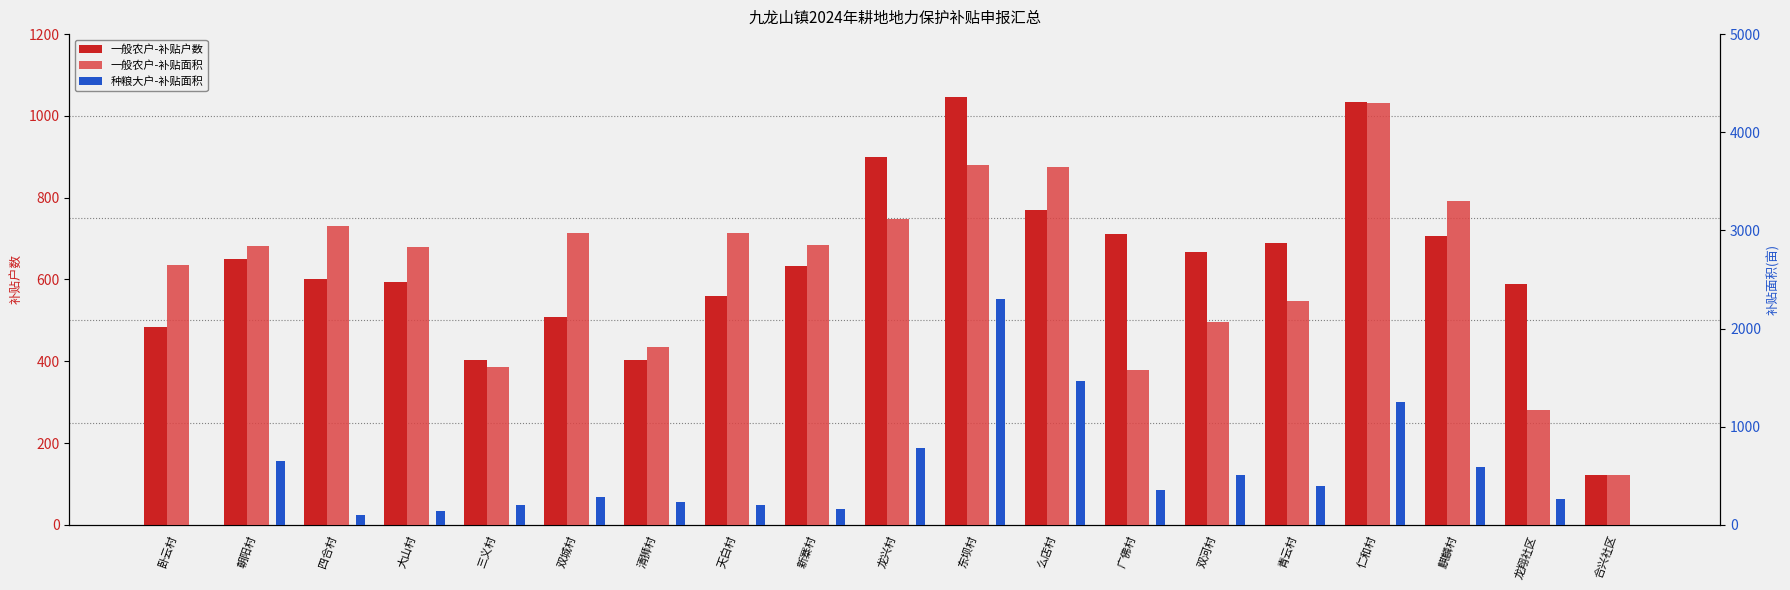

True or false: 一般农户-补贴户数 has a value of 520.4 at 仁和村.

False